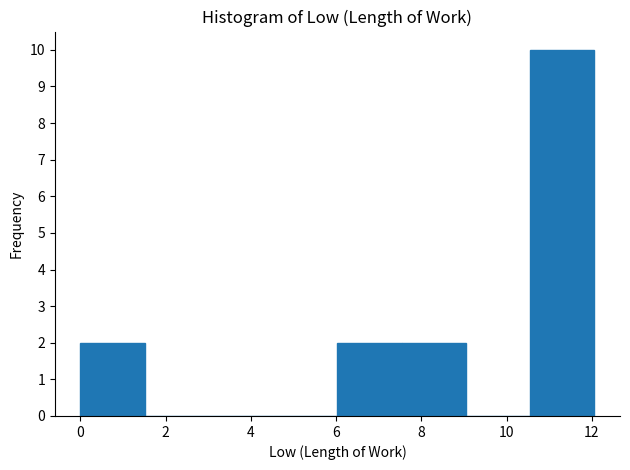

What is the height of the bar covering 10.6 to 12.0 on the x-axis? Neither the bar edges nor the heights are printed on the chart, so give them approximately, as read against the axes.

10